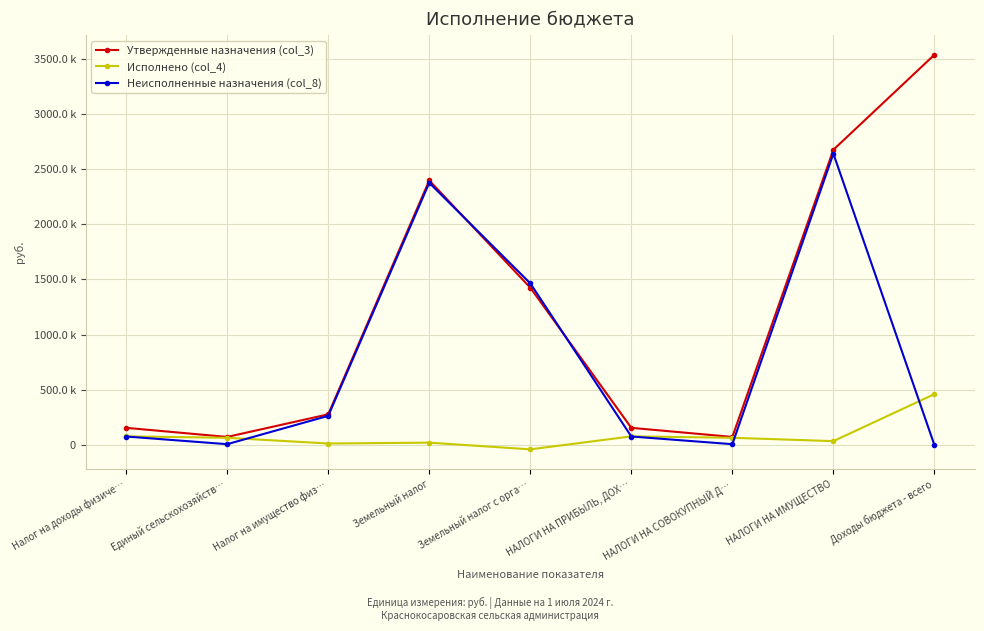

What is the minimum value for Утвержденные назначения (col_3)?

73200.0